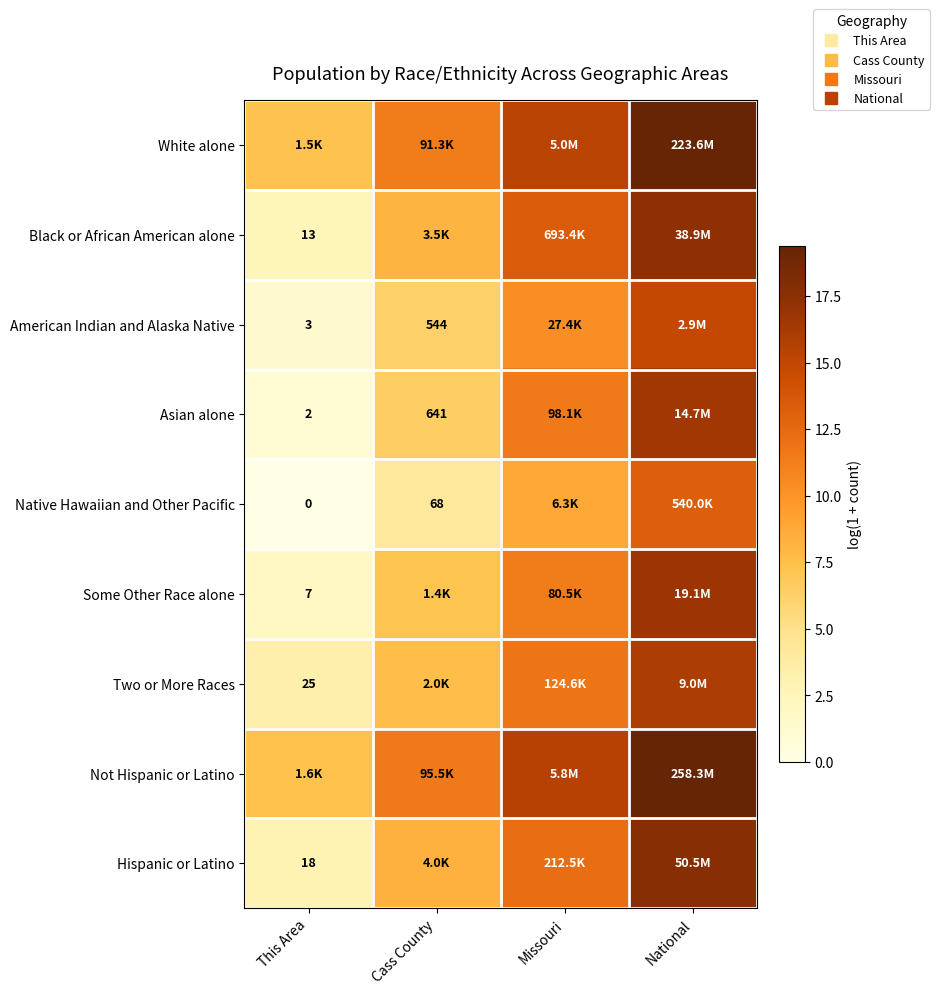

List the labels in order of Not Hispanic or Latino value, smallest first.

This Area, Cass County, Missouri, National